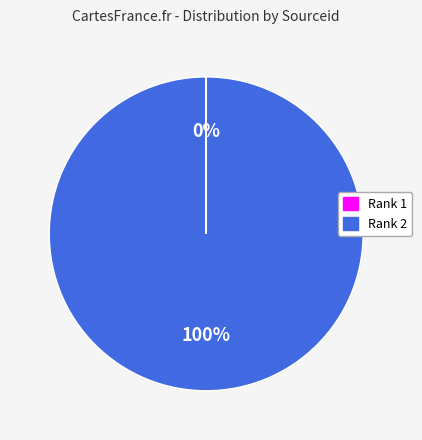

To the nearest percent, what is the difference between the largest and smallest slice percentages?

100%